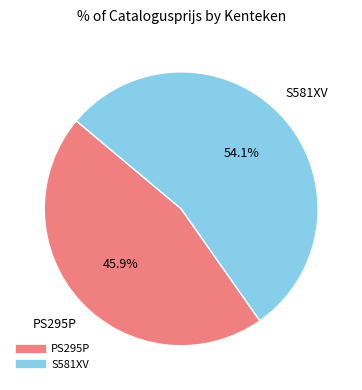

Between S581XV and PS295P, which is larger?

S581XV